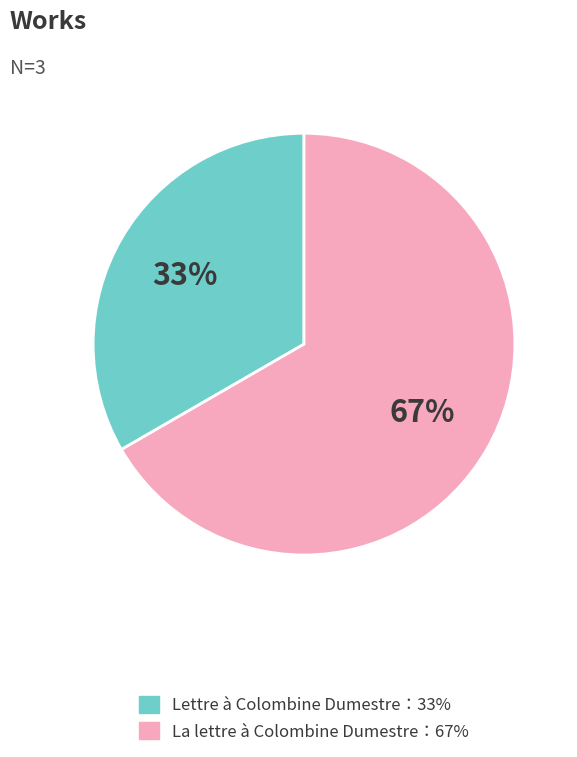

Is there a majority slice in this chart?

Yes